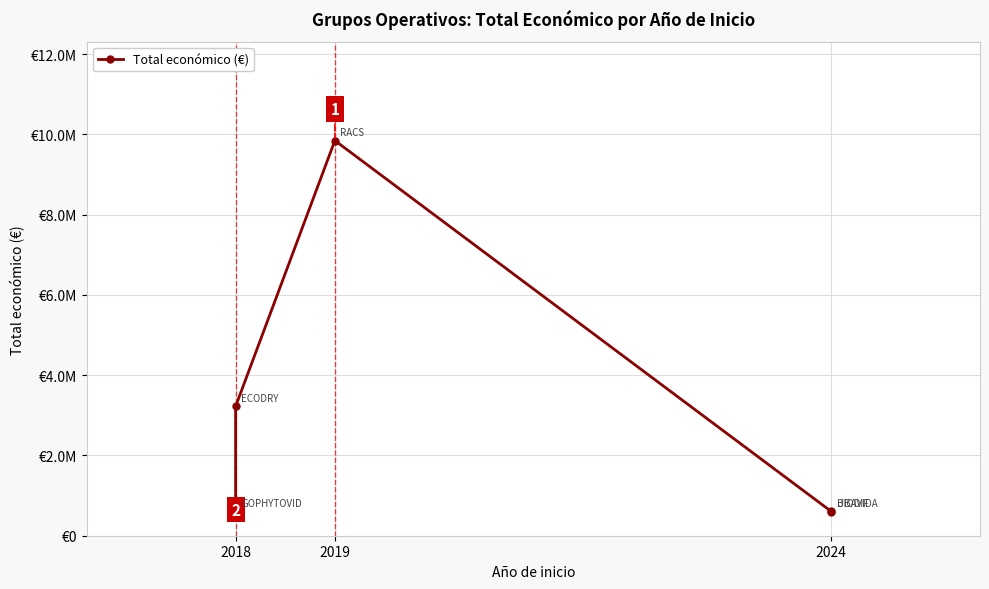

The chart shows a value of 607342 at 2024. True or false?

True